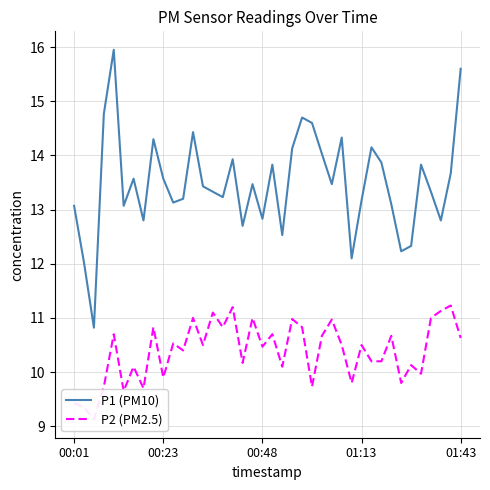

What is the value of the P1 (PM10) point at the 1st from the left?

13.1